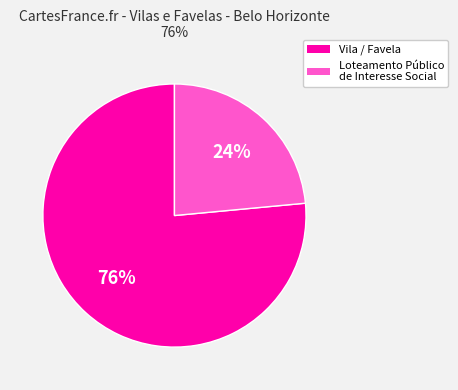

To the nearest percent, what percentage of the pie is Loteamento Público de Interesse Social?

24%